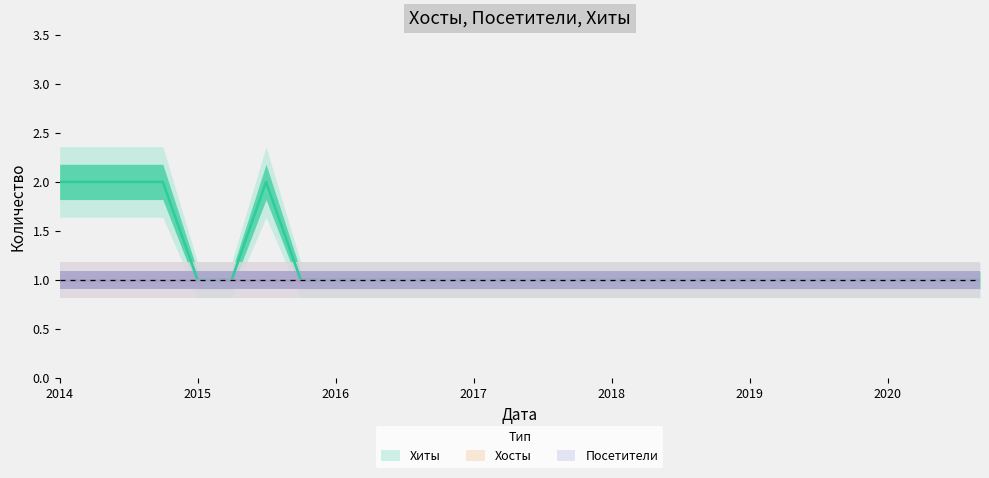

True or false: Хиты and Посетители intersect in this chart.

False